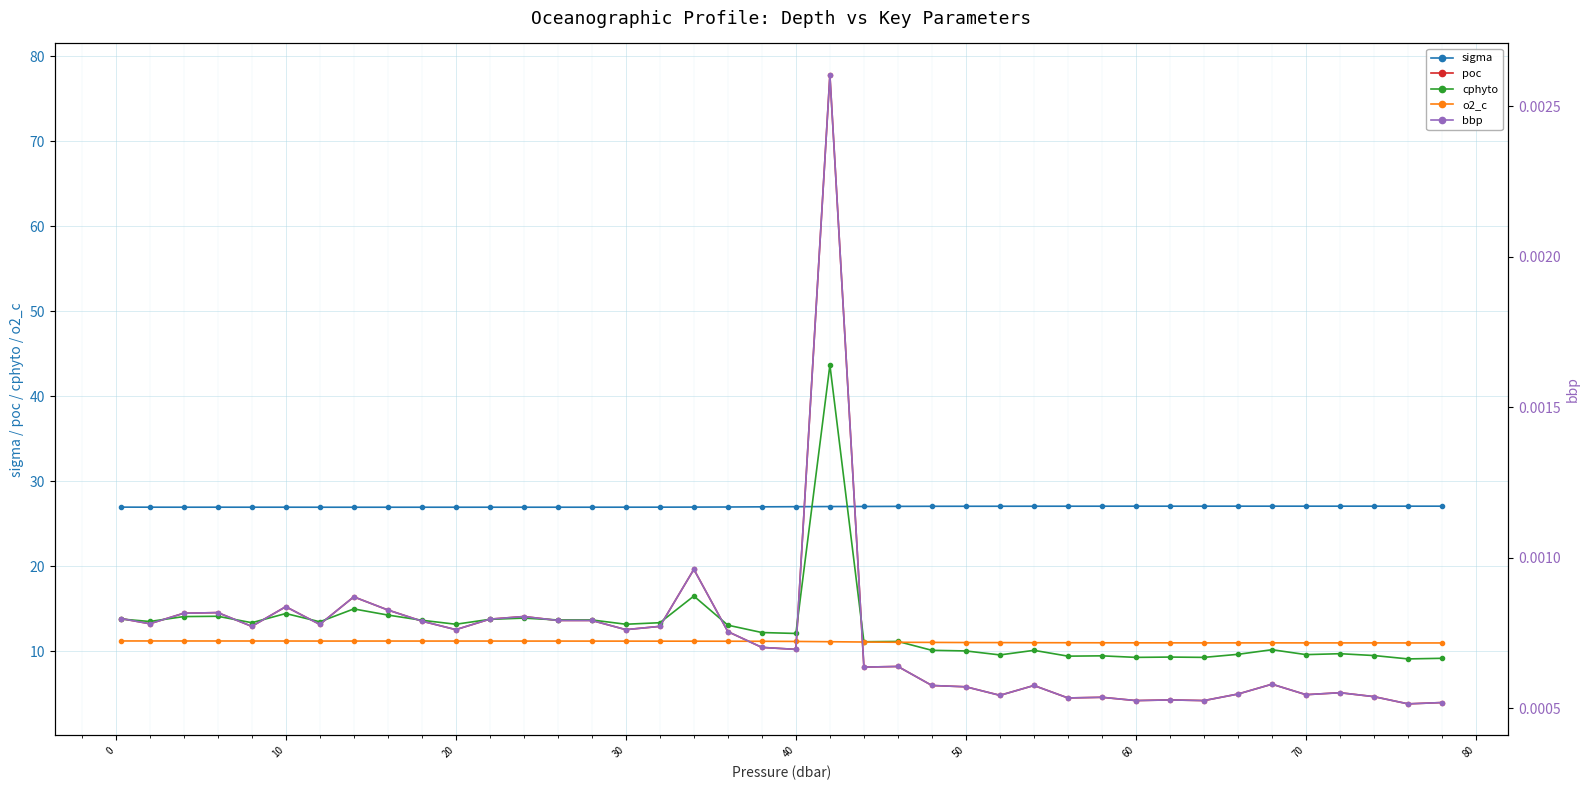

What is the maximum value for cphyto?

43.7